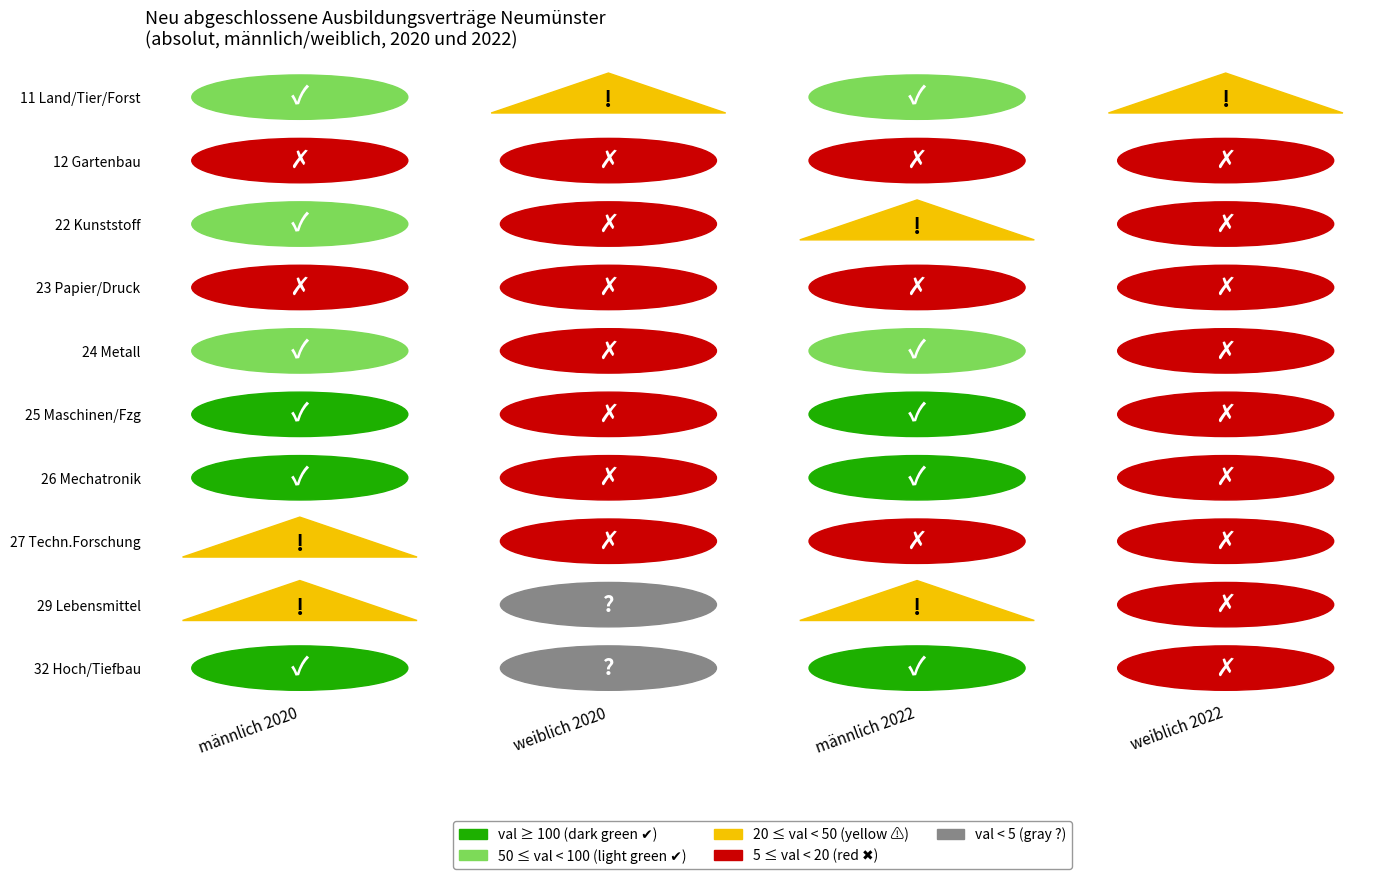

What is the minimum value for 25?

6